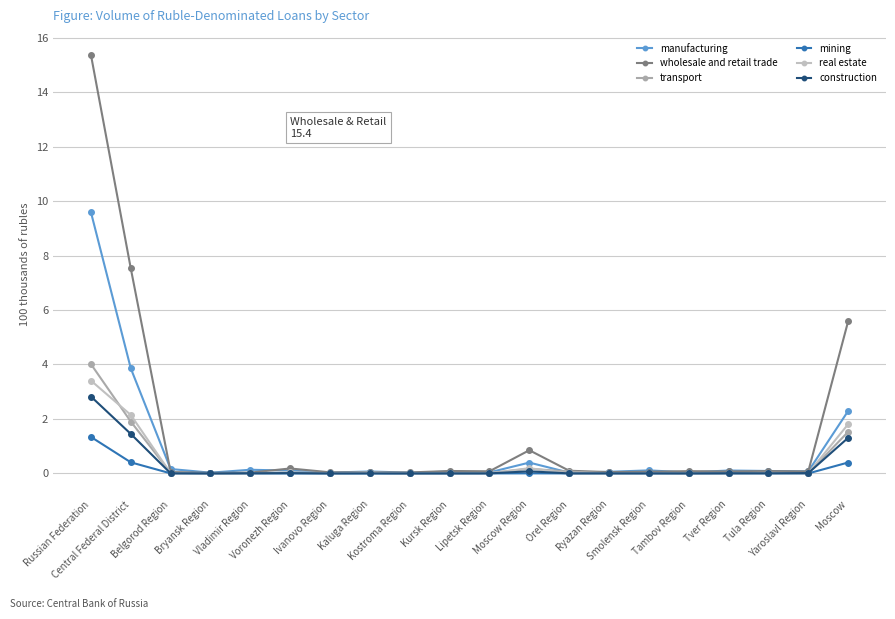

Which category has the lowest value across all series?

Bryansk Region